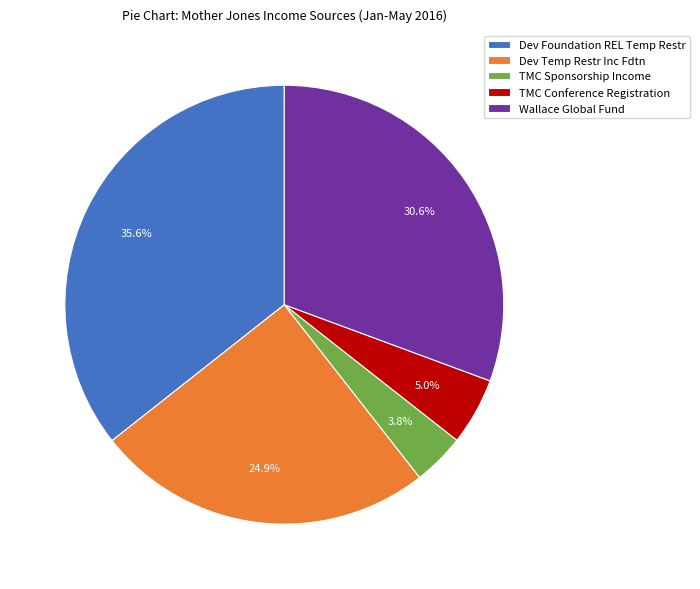

Combined, do Dev Temp Restr Inc Fdtn and Wallace Global Fund account for over 50%?

Yes